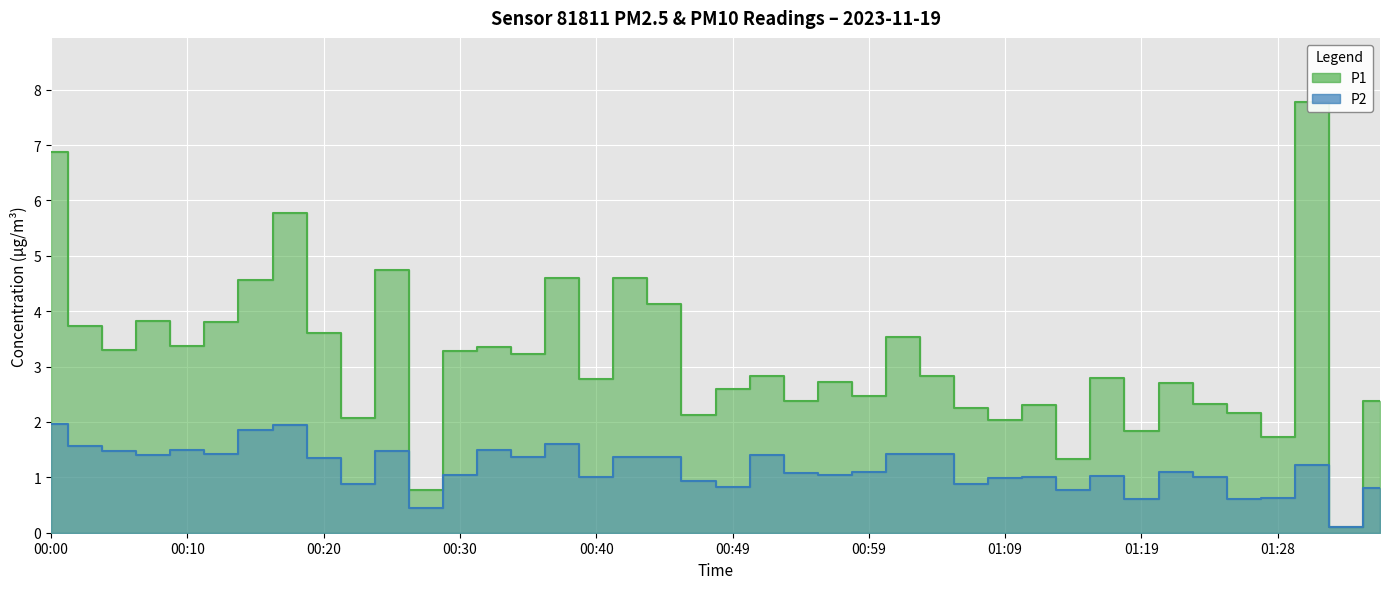

True or false: P2 and P1 intersect in this chart.

False